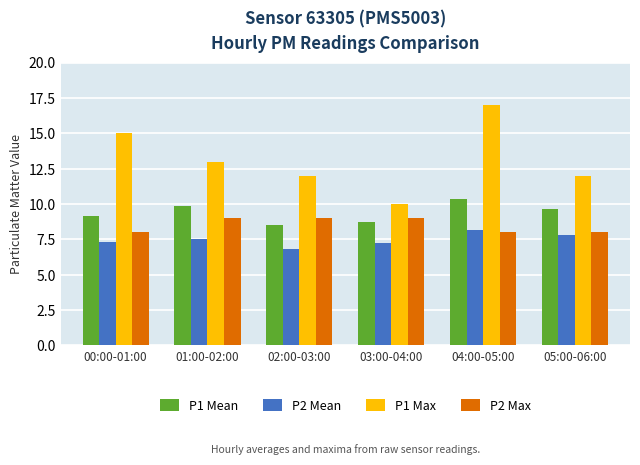

Rank the series by their average value, from highest to lowest.

P1 Max, P1 Mean, P2 Max, P2 Mean